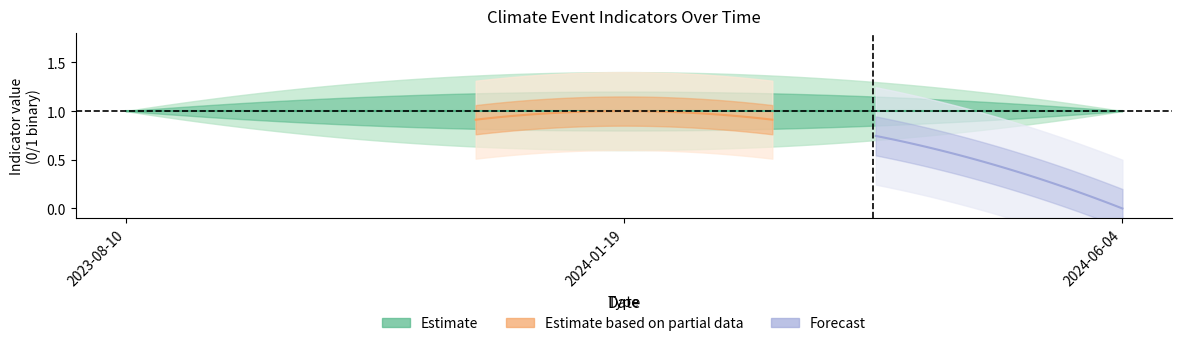

The value of EXTREME_TEMP at 2023-08-10 is 1. True or false?

True